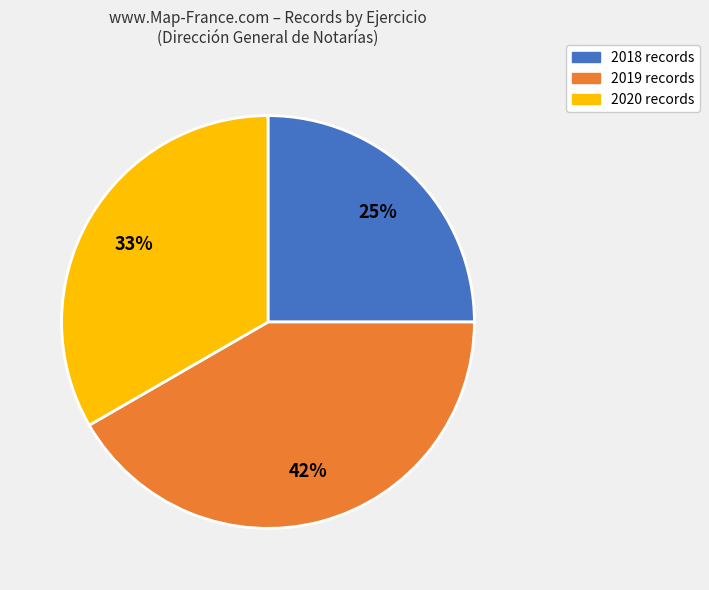

To the nearest percent, what is the average slice percentage?

33%